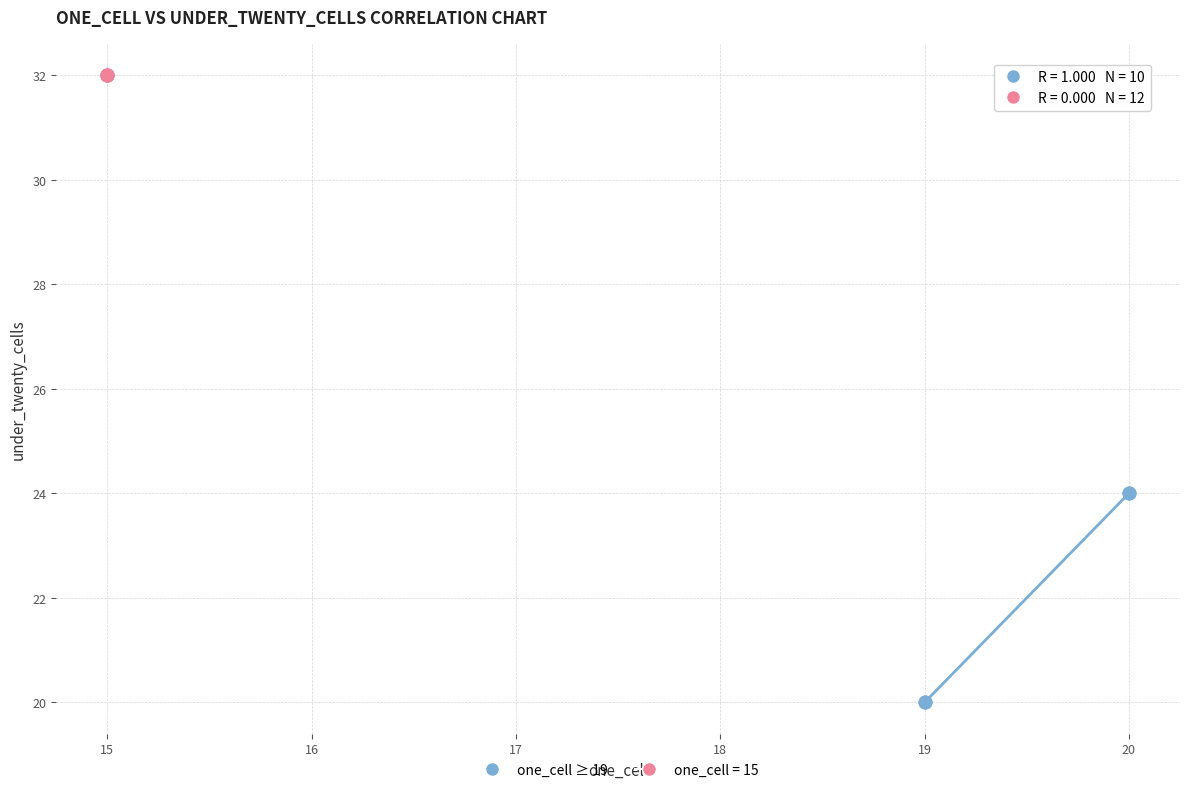

Which series contains the highest Y value?

one_cell = 15